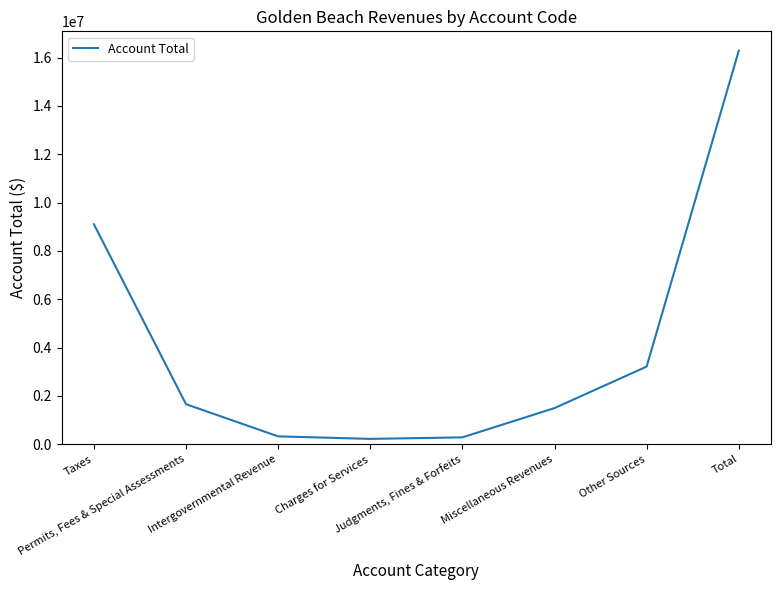

What is the difference between the maximum and minimum values?

16063860